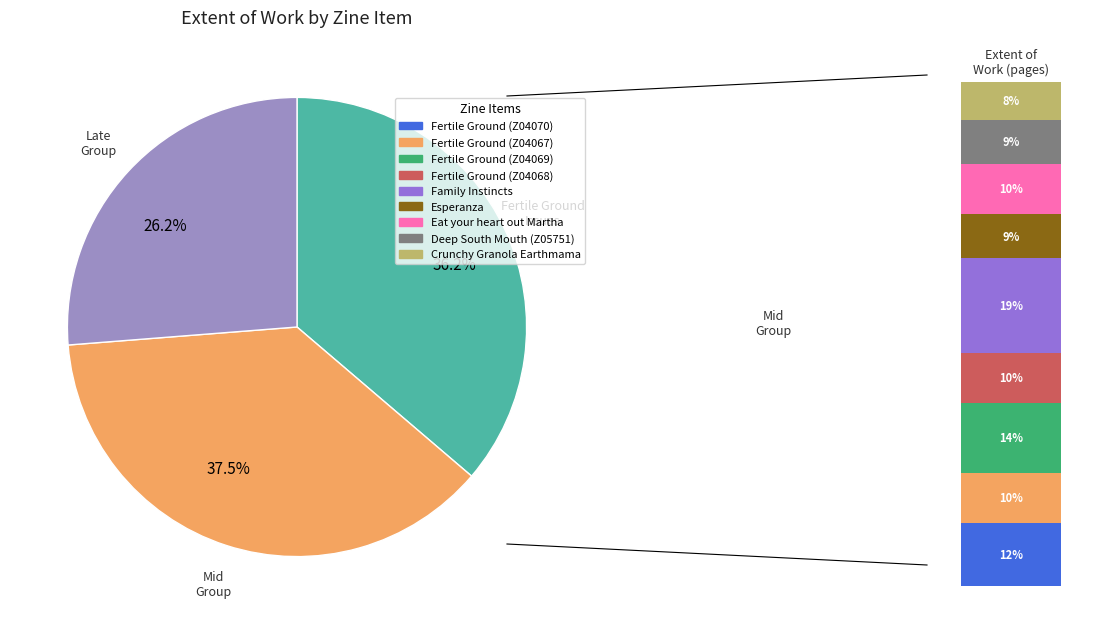

To the nearest percent, what percentage of the pie is Family Instincts?

19%